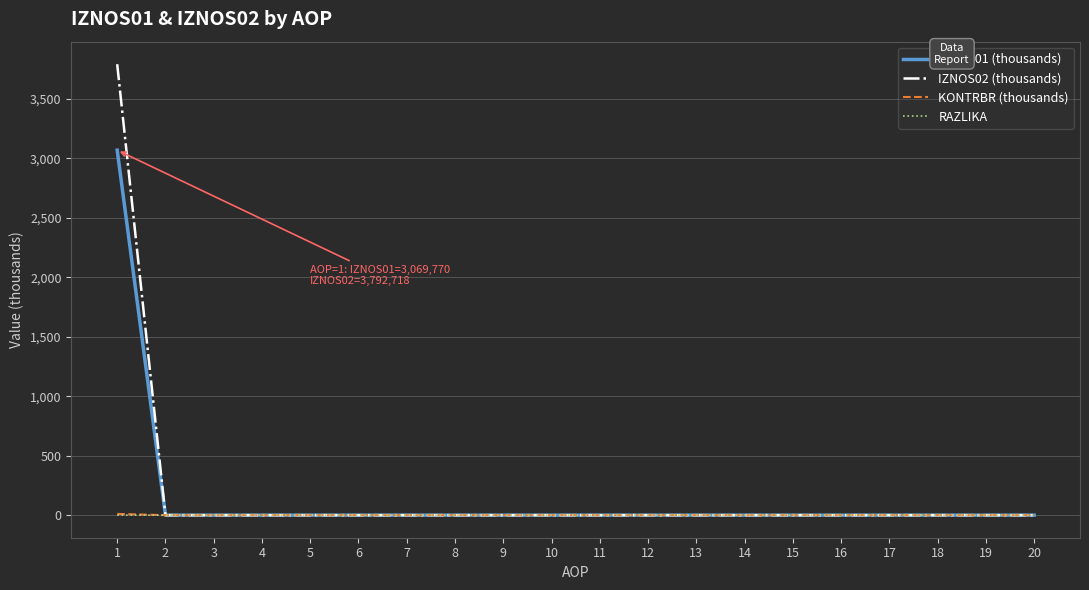

The value of IZNOS01 (thousands) at 2 is -1745.0. True or false?

False